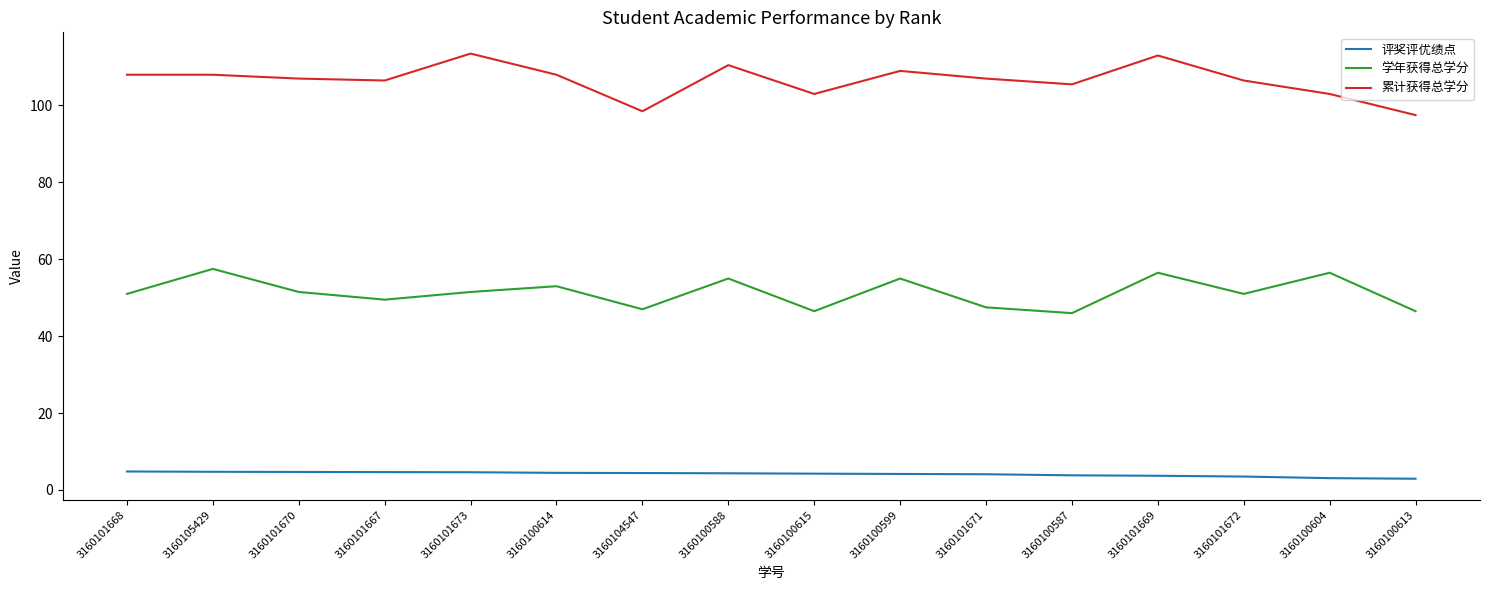

What is the total value across all series at 3160101668?

163.8